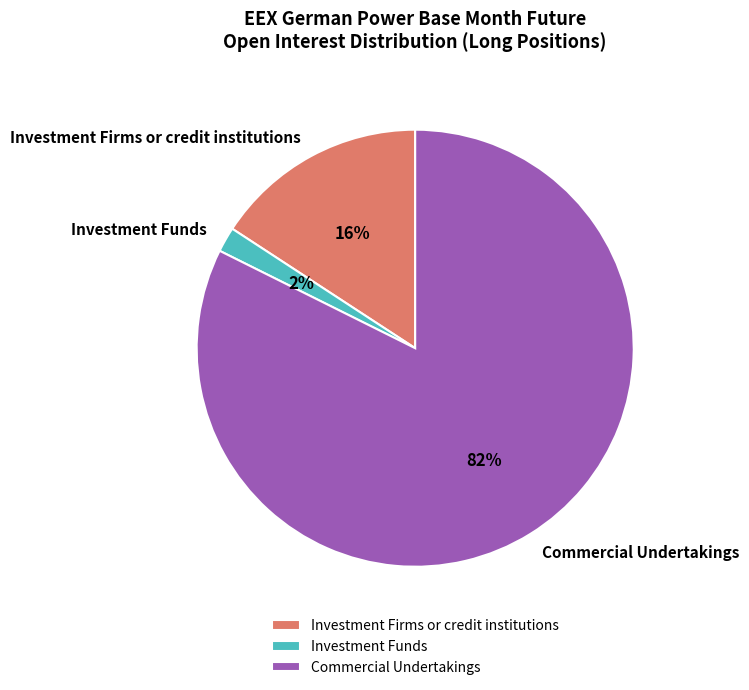

Which has a higher value, Investment Firms or credit institutions or Investment Funds?

Investment Firms or credit institutions